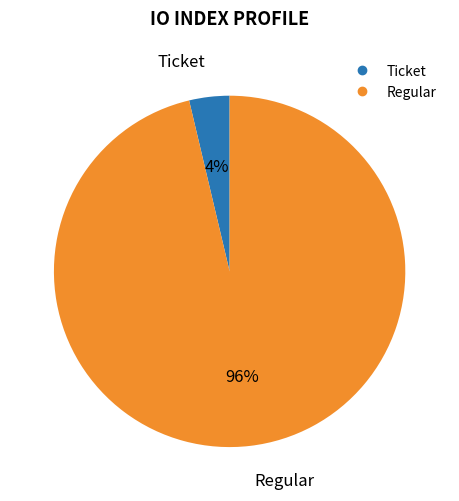

What percentage is the Regular slice, to the nearest percent?

96%